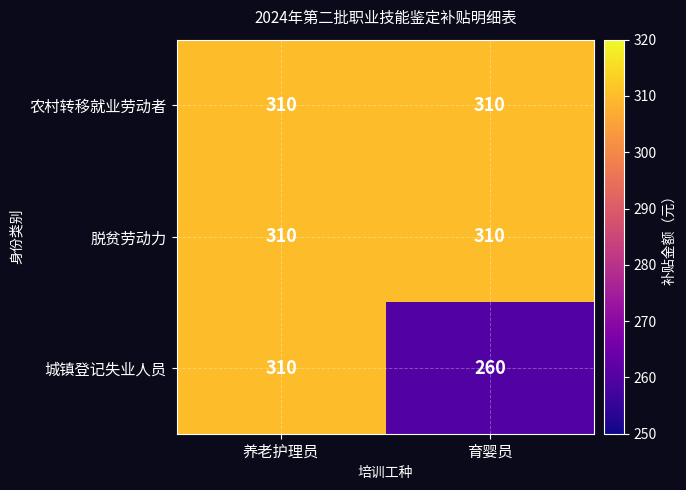

How many distinct data groups are displayed?

3